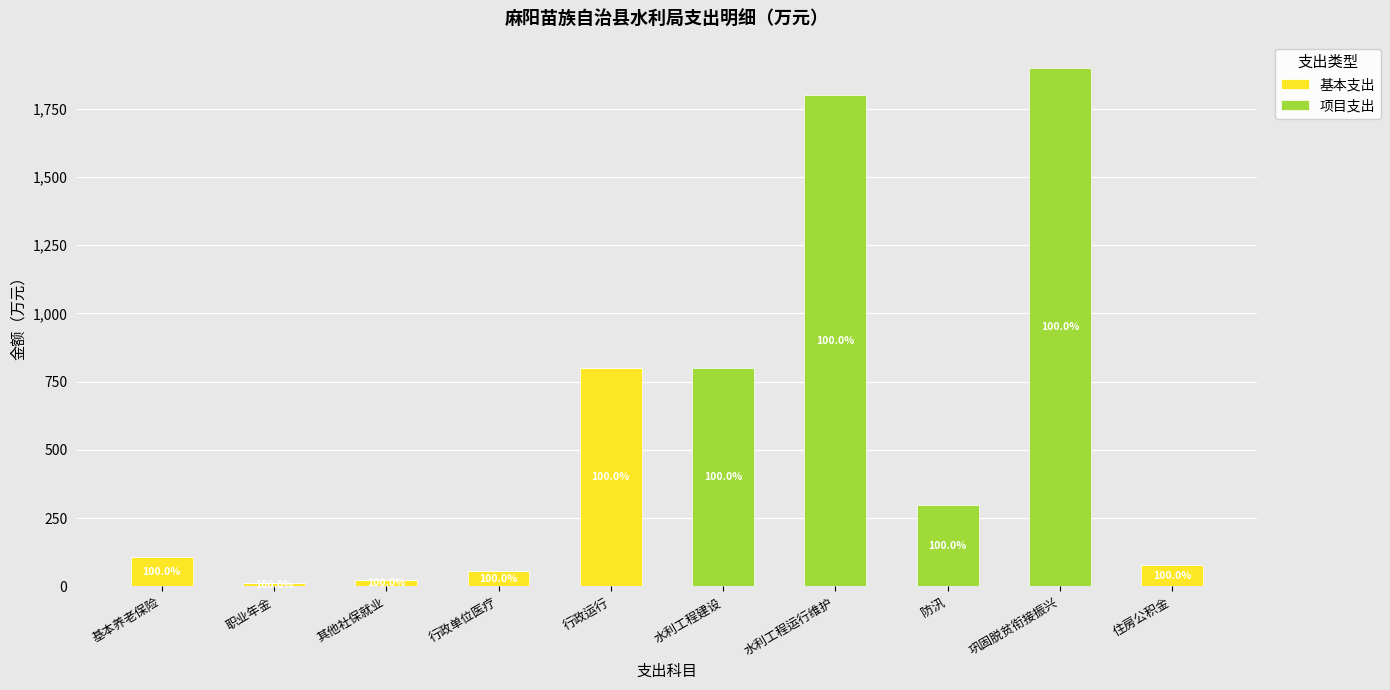

Which series has the largest total across all categories?

项目支出